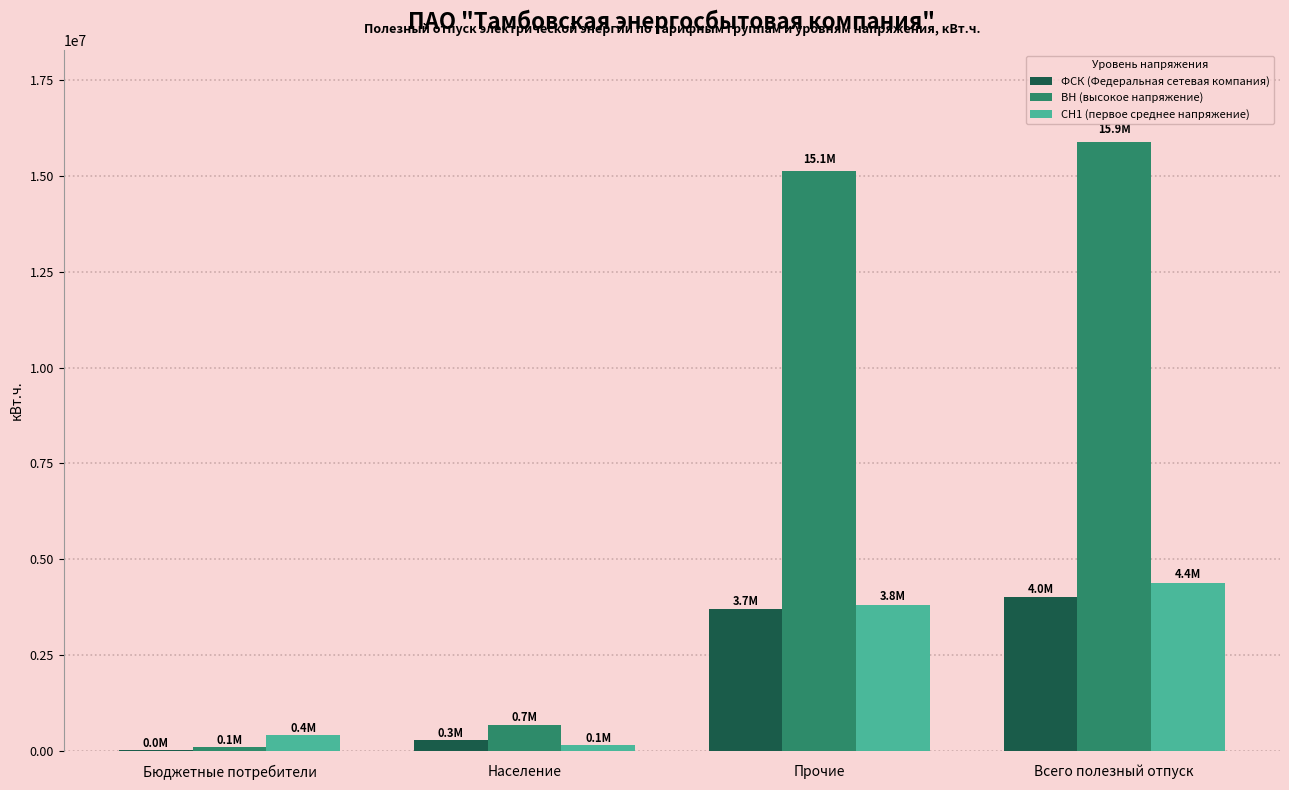

How many distinct data groups are displayed?

3